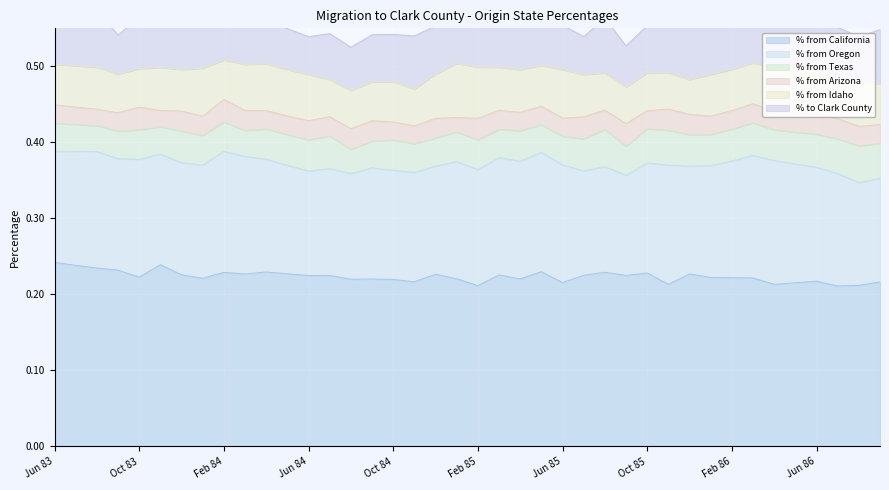

True or false: % from California and % from Texas intersect in this chart.

False